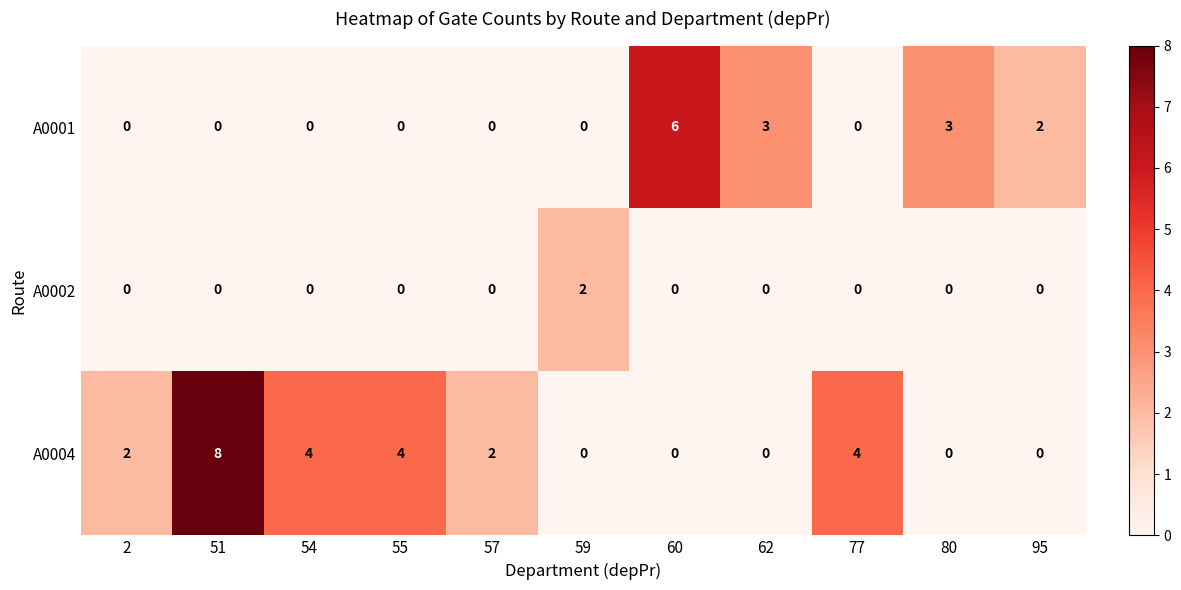

What is the difference between the highest and lowest values at 95?

2